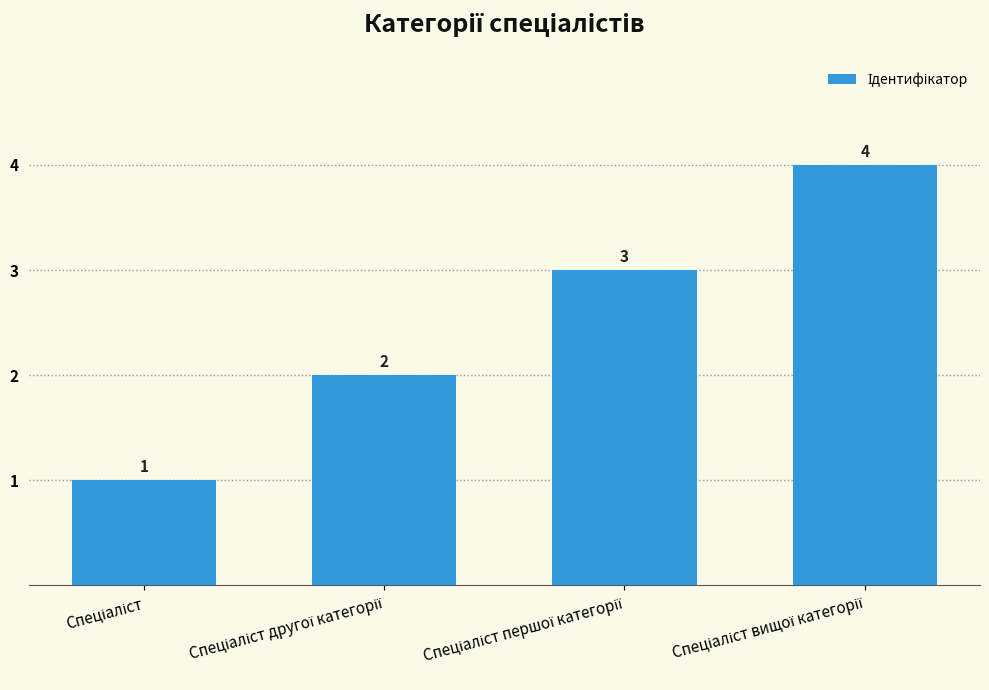

How many series are shown in this chart?

1